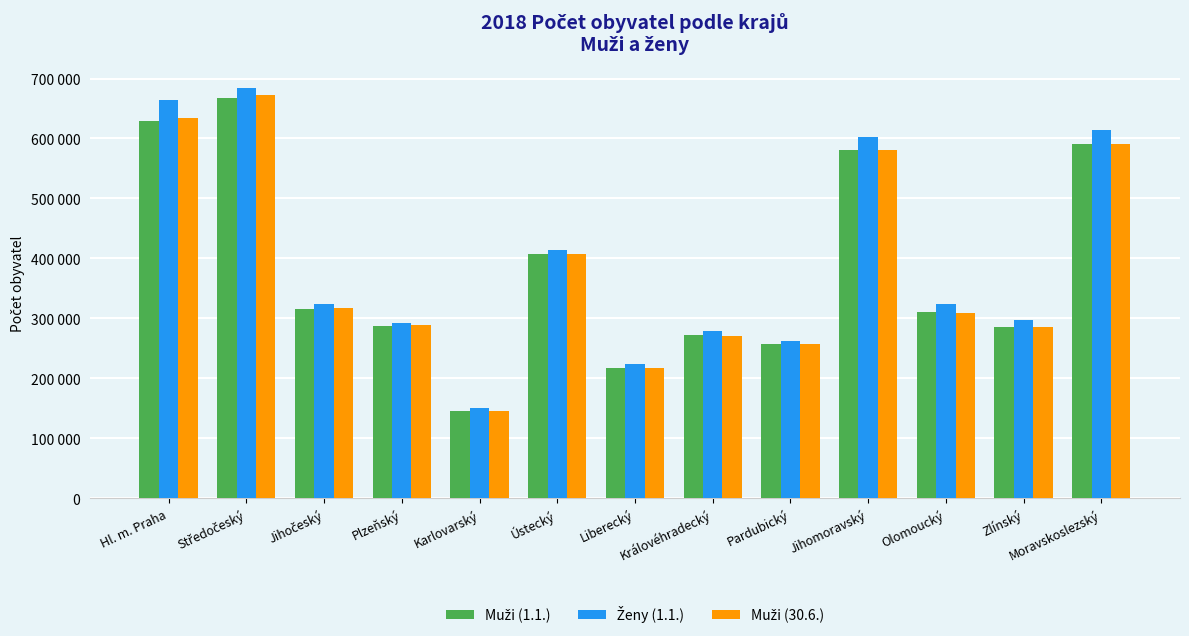

Between Jihomoravský and Olomoucký, which series saw the biggest shift?

Ženy (1.1.)